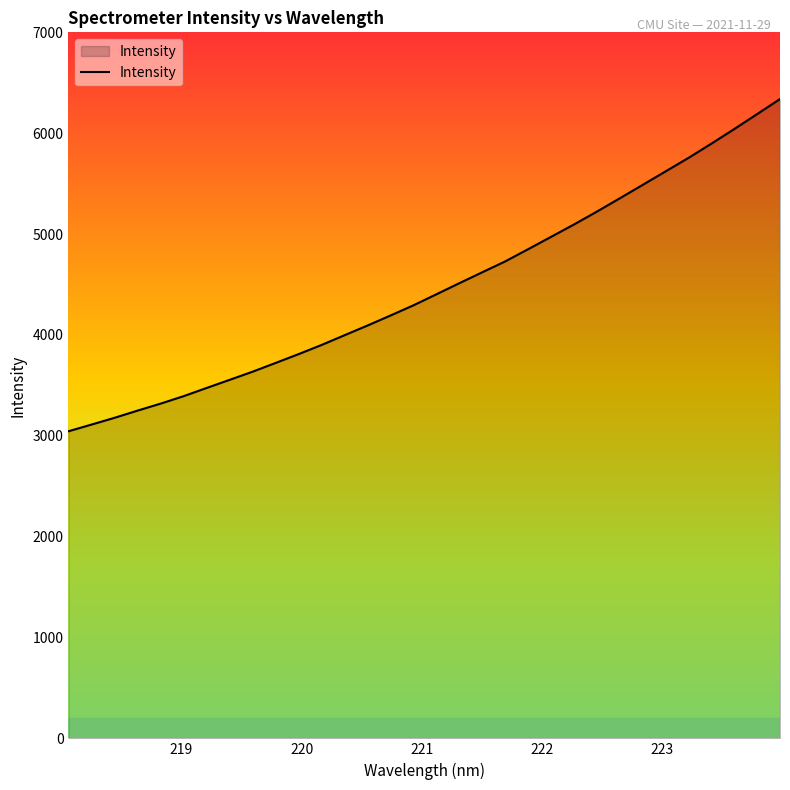

What is the smallest value displayed?

3044.6